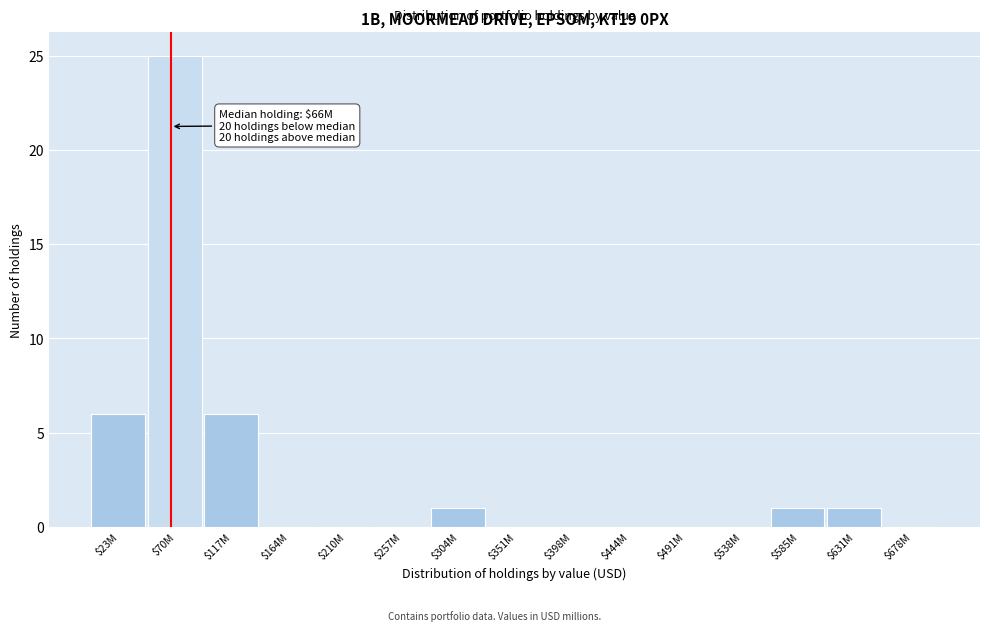

Which category has the highest value across all series?

$70M